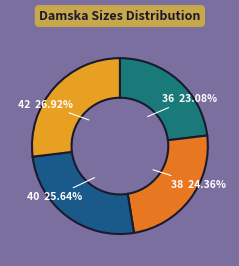

Is it true that 38 is 15% of the pie?

False